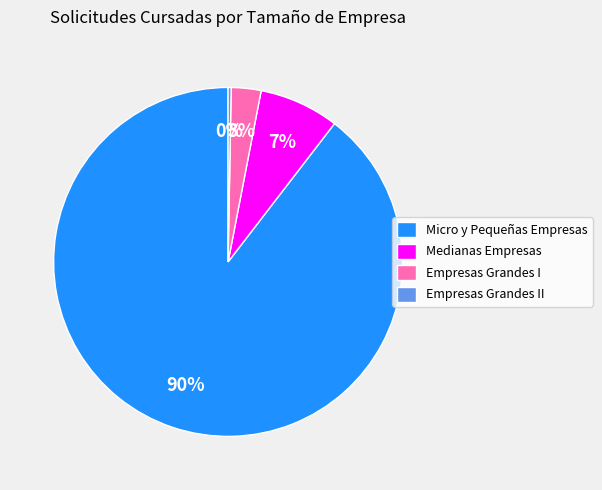

Rank the categories by value from highest to lowest.

Micro y Pequeñas Empresas, Medianas Empresas, Empresas Grandes I, Empresas Grandes II